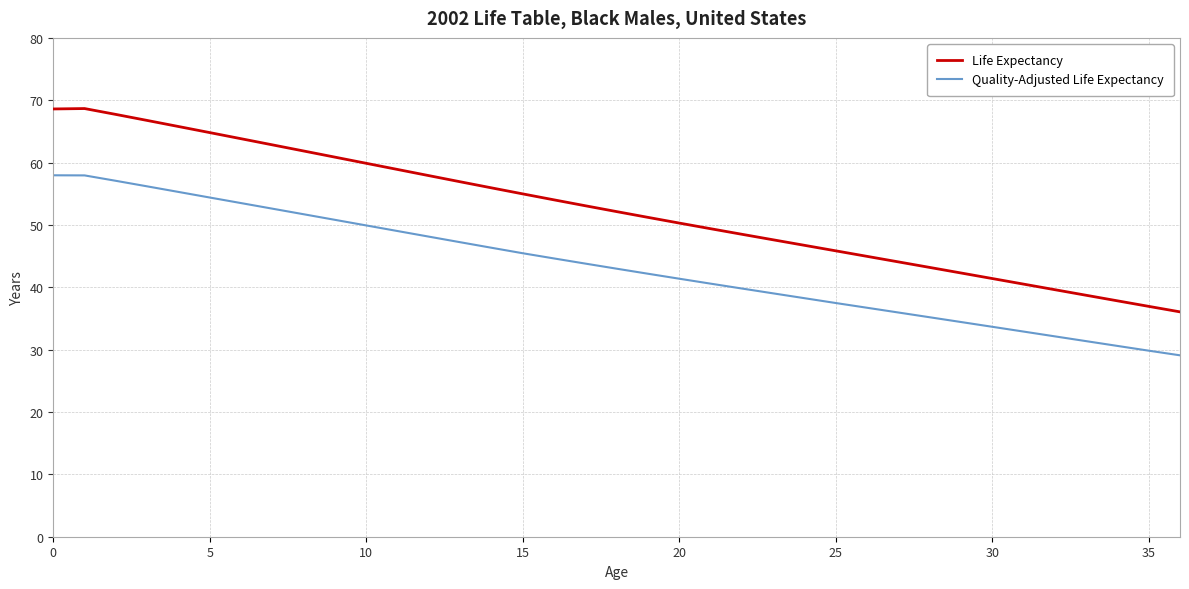

What is the difference between the maximum and minimum values in the Quality-Adjusted Life Expectancy series?

28.9